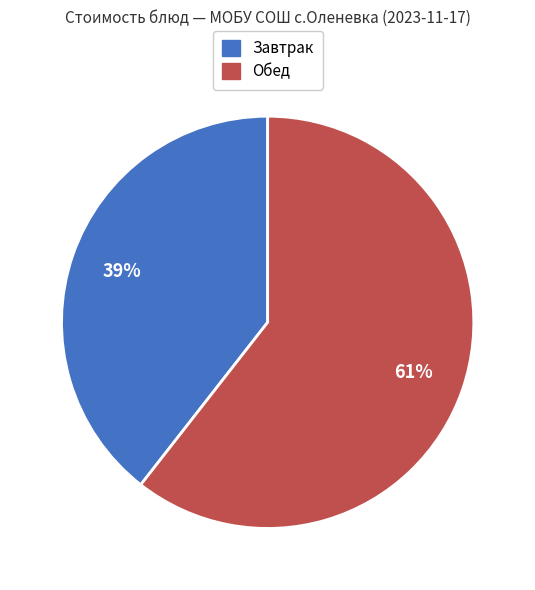

Is there any slice that represents more than half of the pie?

Yes